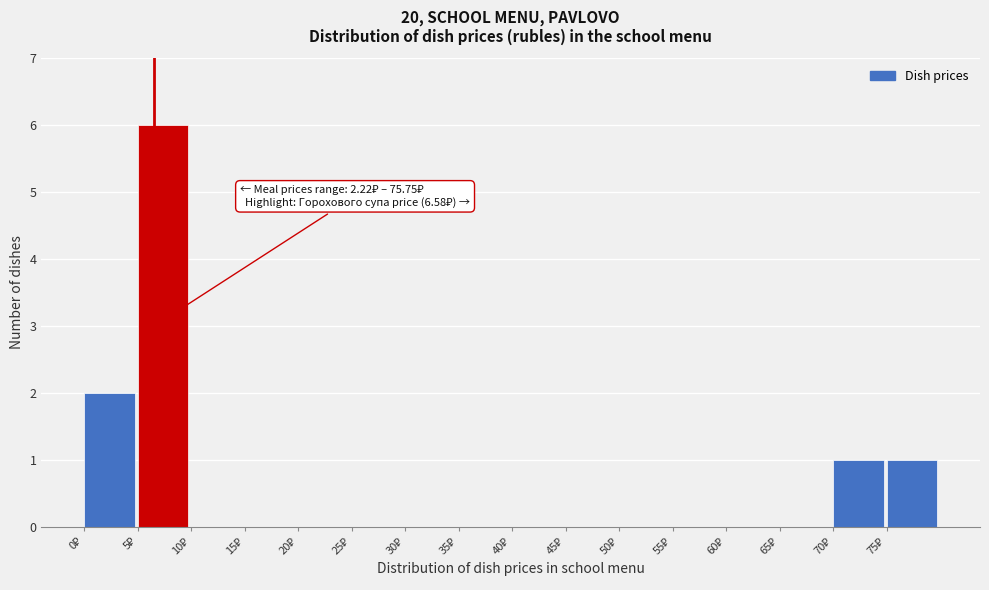

Over which range of the x-axis is the bar tallest?

5 to 10